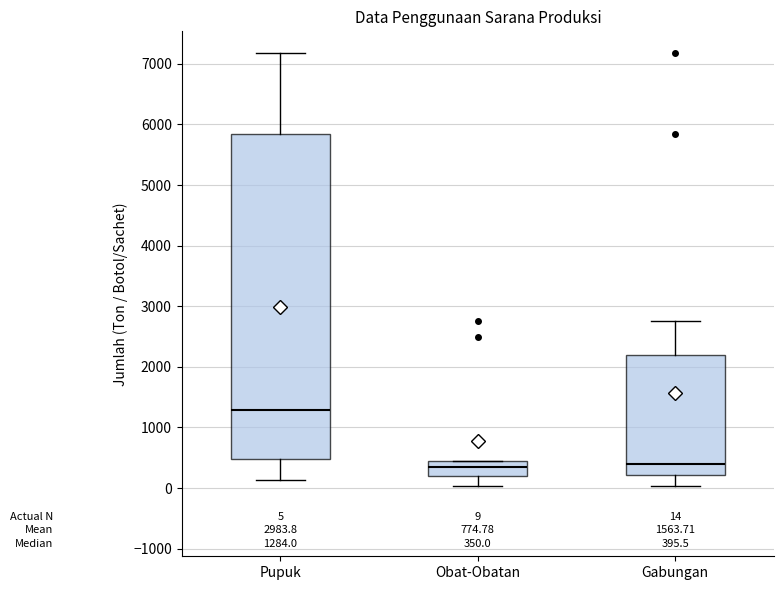

Comparing the boxes themselves (not the whiskers), which one is the tallest?

Pupuk